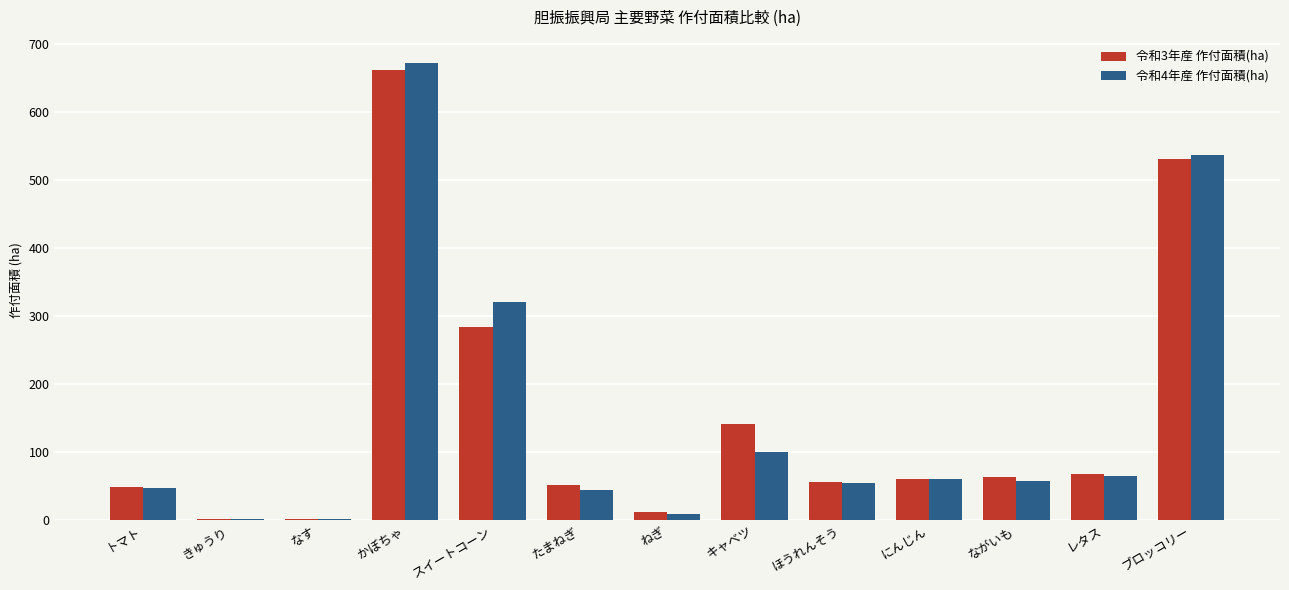

At which label does 令和3年産 作付面積(ha) first exceed 61?

かぼちゃ